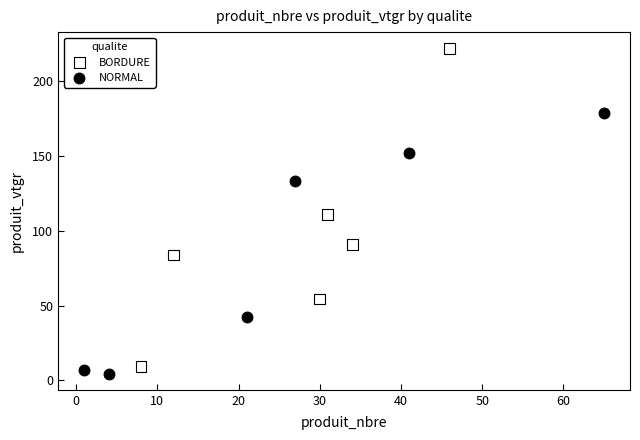

Which series contains the highest Y value?

BORDURE